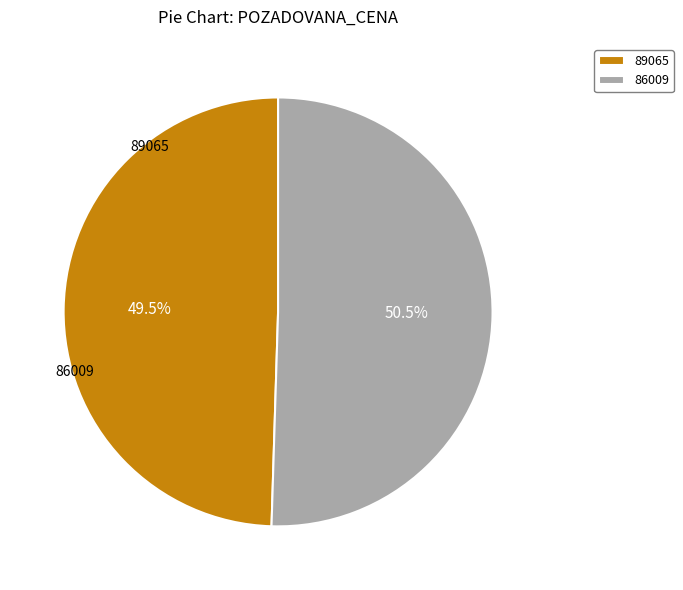

What percentage do 89065 and 86009 together represent?

100.0%